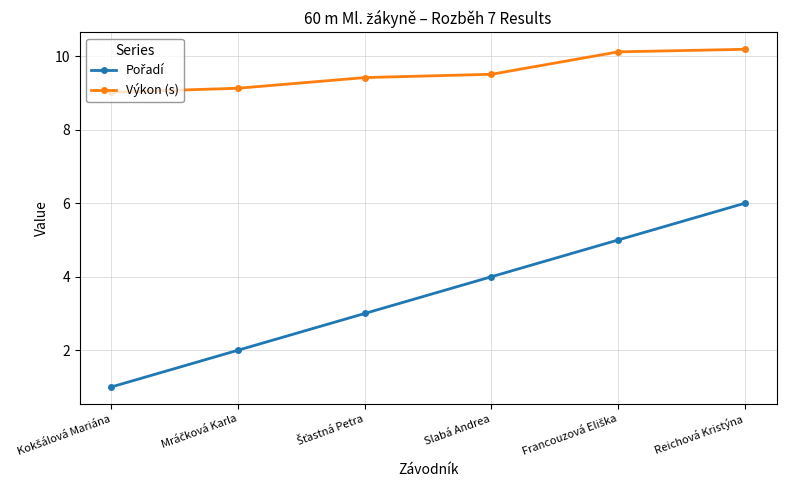

The value of Výkon (s) at Reichová Kristýna is 10.2. True or false?

True